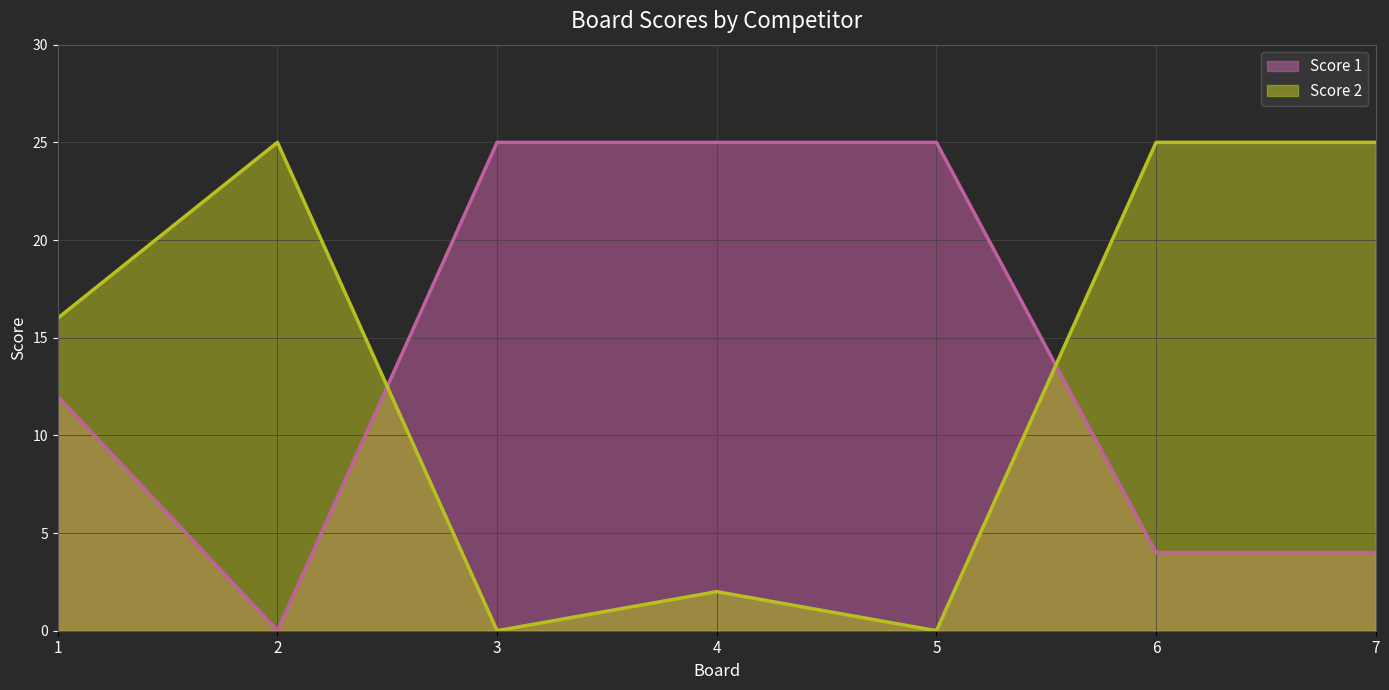

True or false: Score 2 has a value of 25 at 7.

True